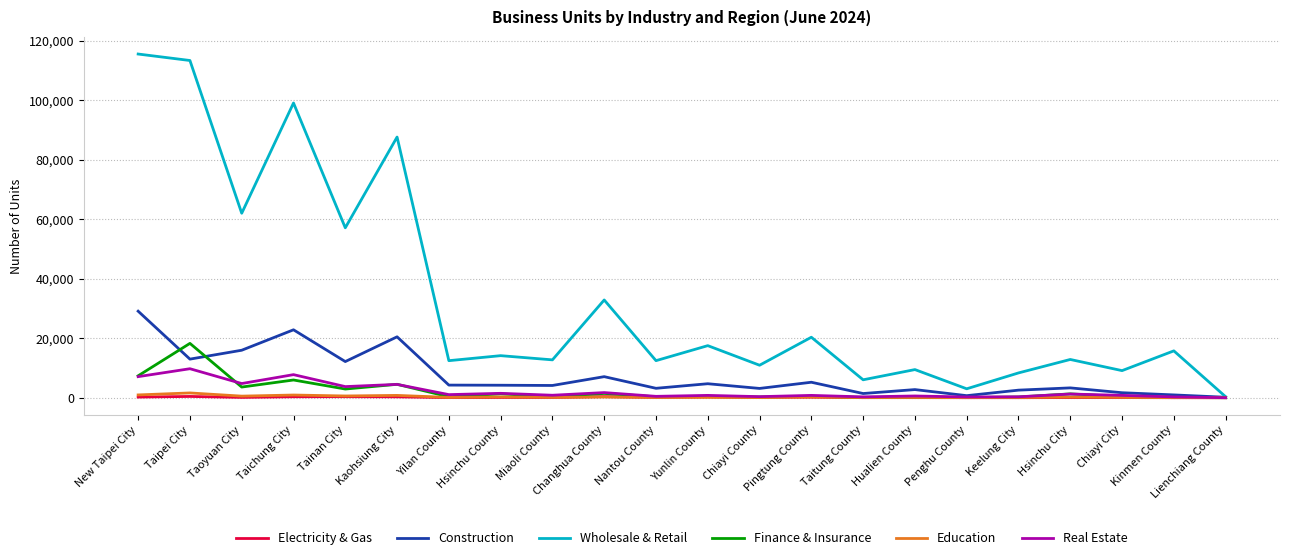

The value of Construction at Kaohsiung City is 20472. True or false?

True